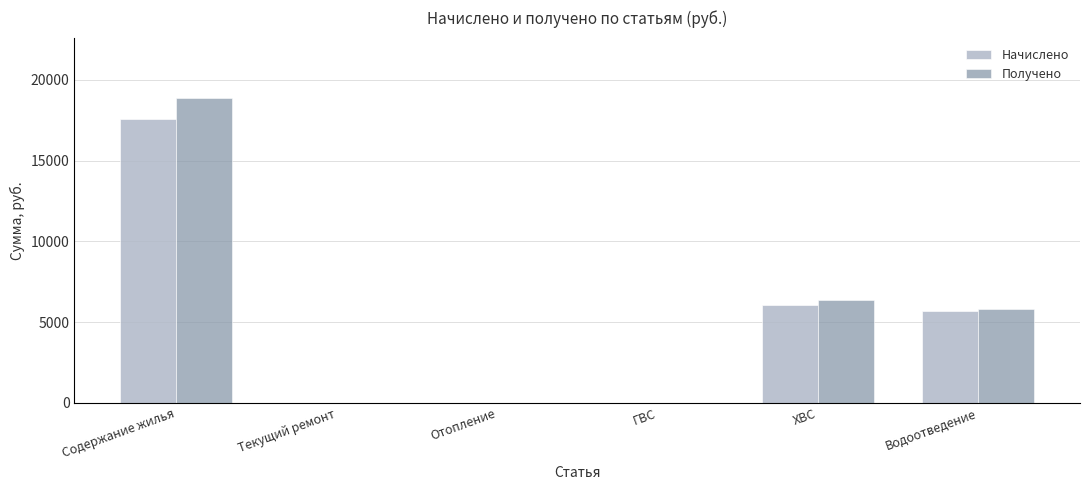

The value of Начислено at Водоотведение is 5669.3. True or false?

True